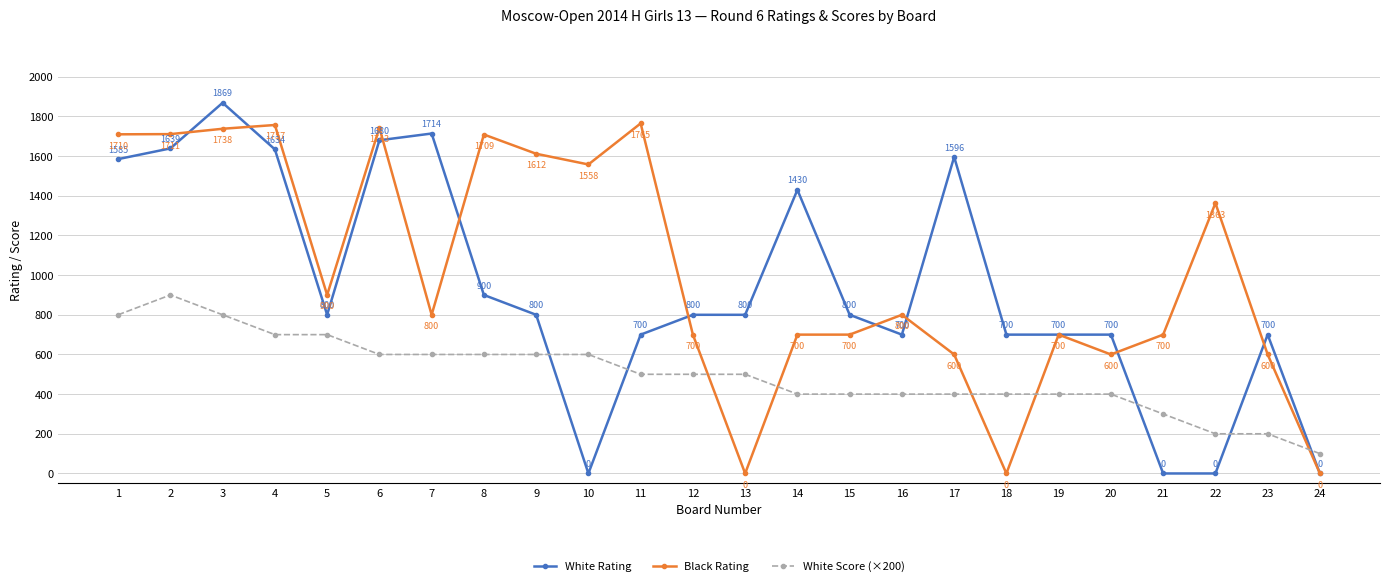

How many series are shown in this chart?

3